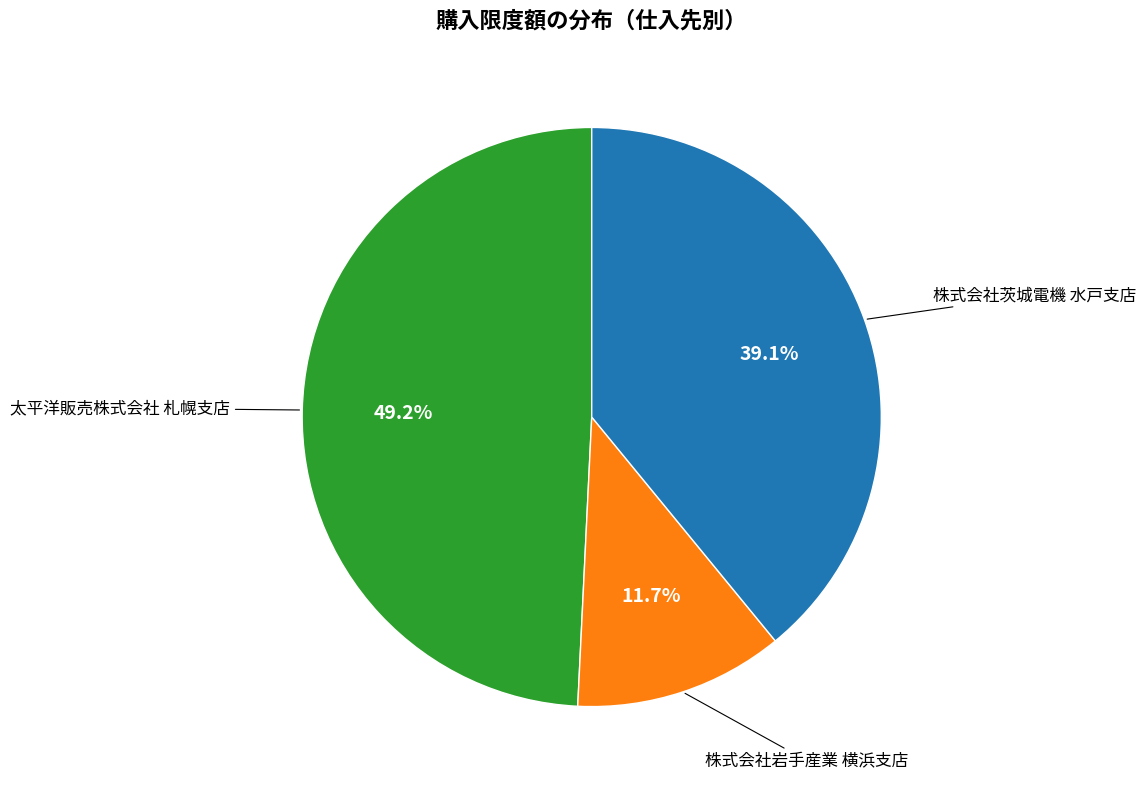

Does any single category account for the majority?

No